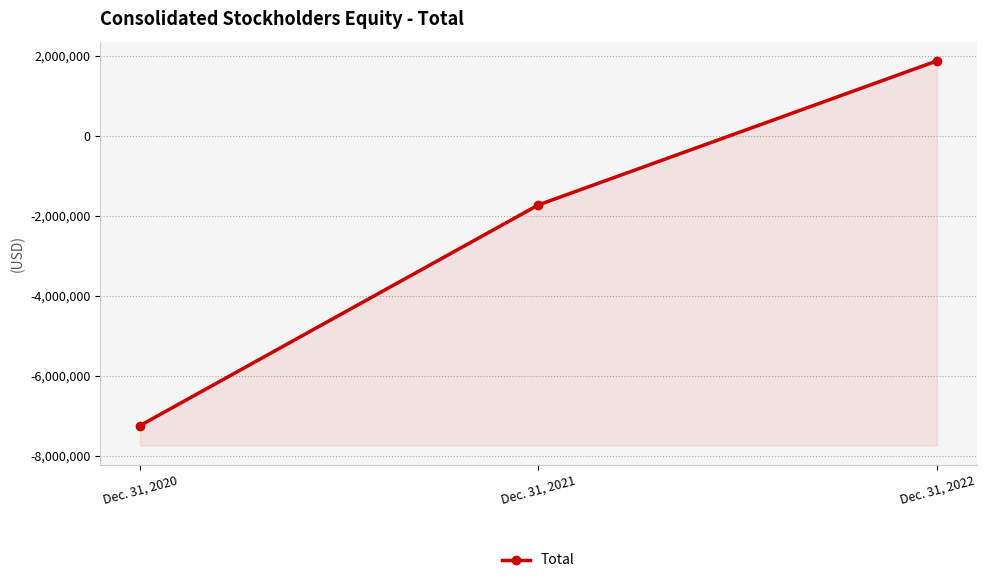

What is the average value?

-2360696